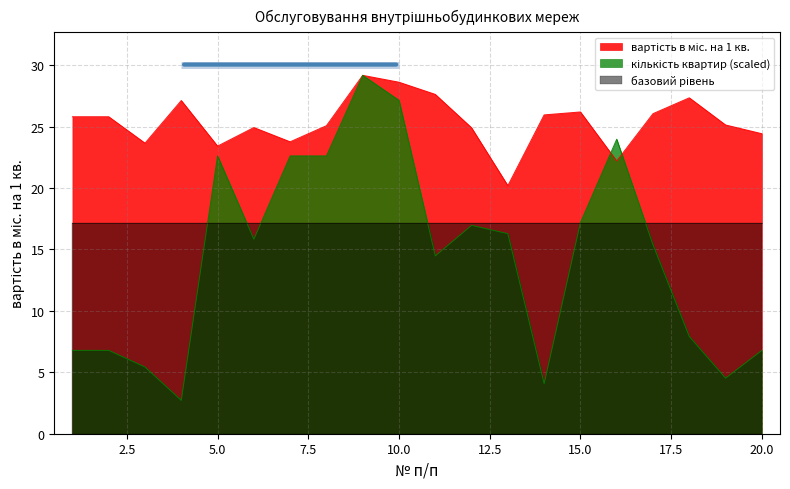

What is the lowest value of the кількість квартир series?

2.7